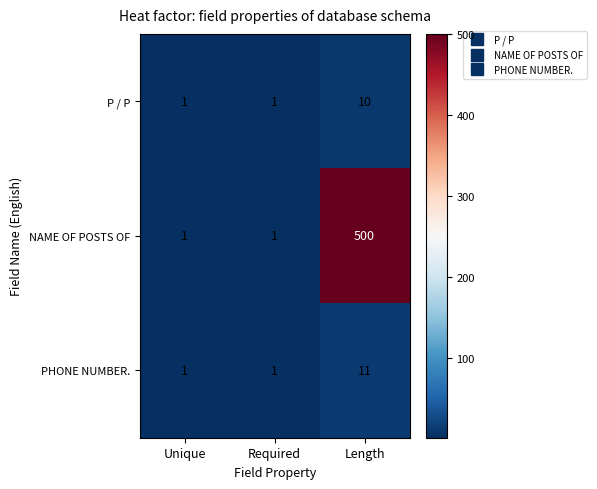

The value of P / P at Length is 10. True or false?

True